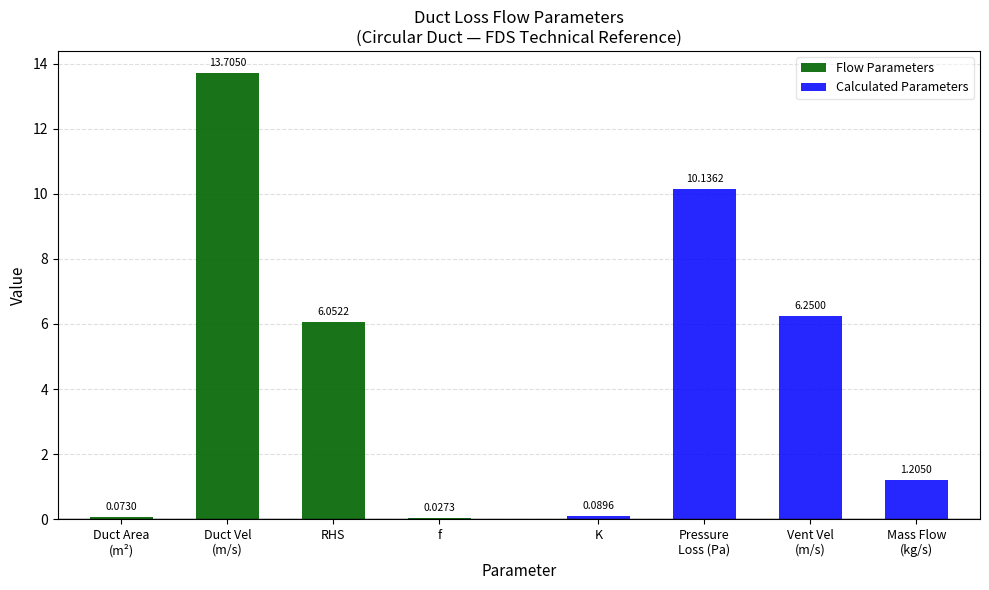

Which label corresponds to the largest value in the chart?

Duct Vel
(m/s)